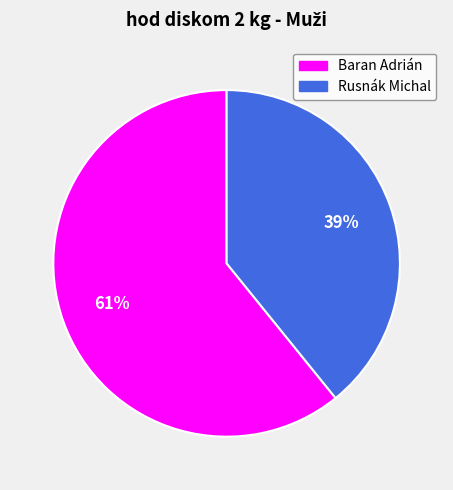

Between Rusnák Michal and Baran Adrián, which is larger?

Baran Adrián